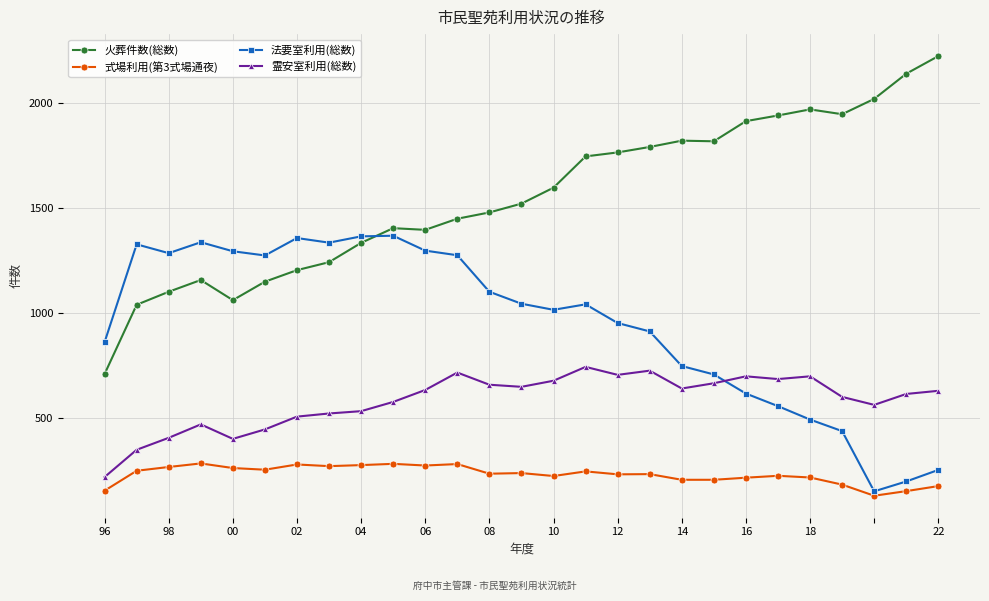

Rank the series by their average value, from highest to lowest.

火葬件数(総数), 法要室利用(総数), 霊安室利用(総数), 式場利用(第3式場通夜)